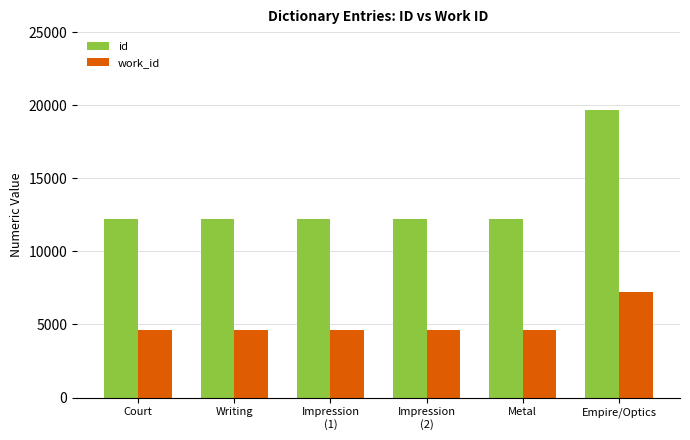

What is the minimum value for work_id?

4626